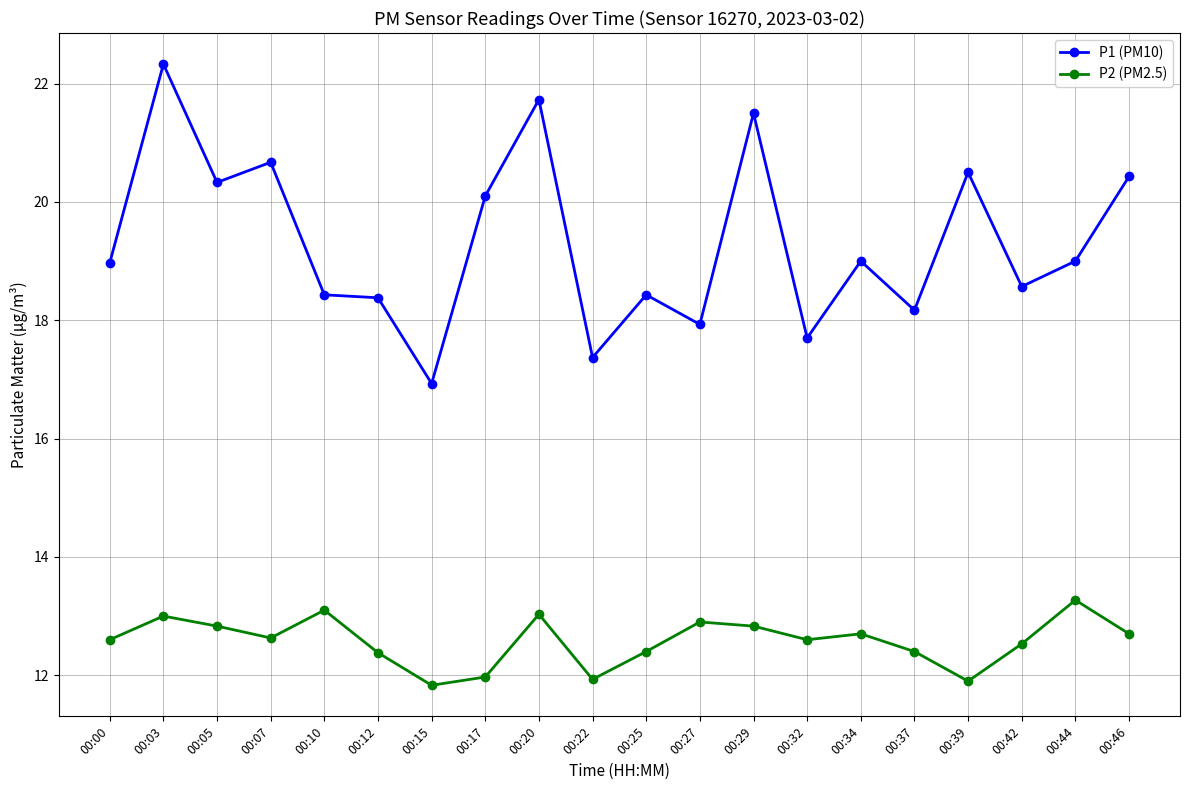

What is the difference between the maximum and minimum values in the P1 (PM10) series?

5.4